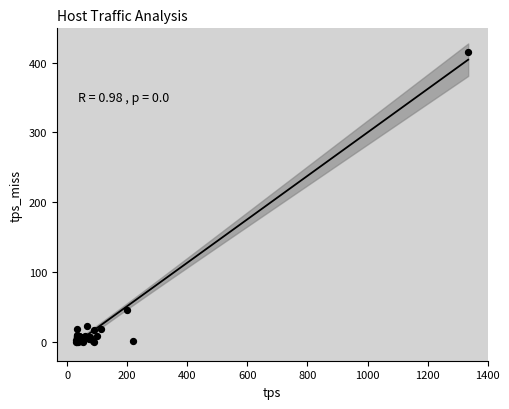

What Y value in the scatter plot is closest to 207?

45.0